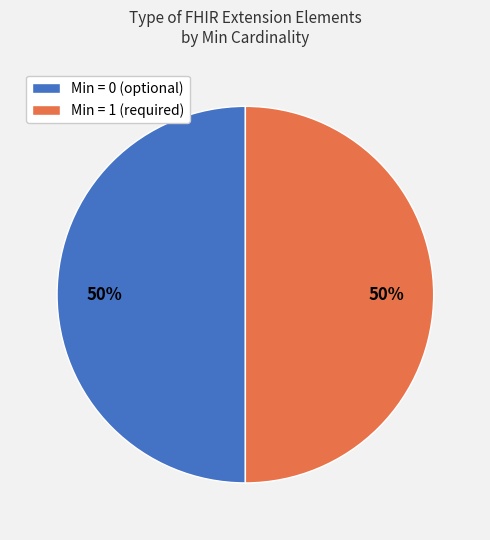

To the nearest percent, what is the average slice percentage?

50%